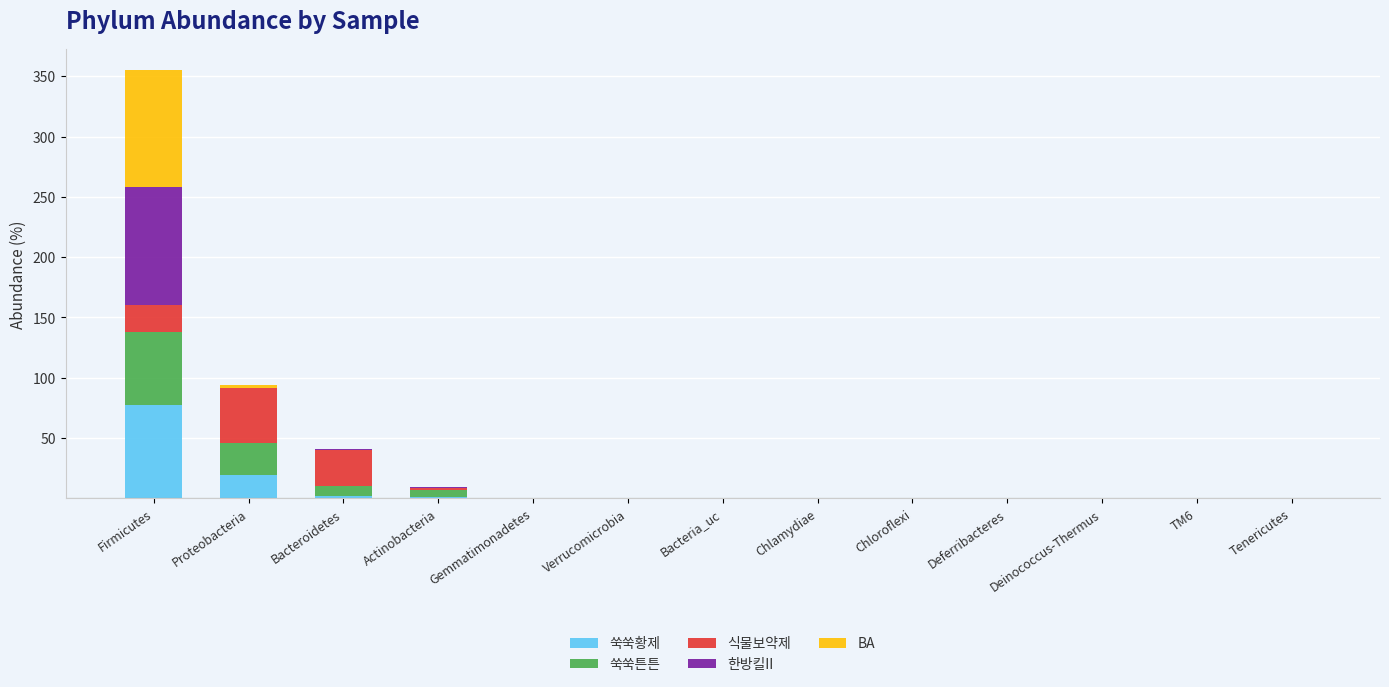

At which category is the sum across all series the highest?

Firmicutes